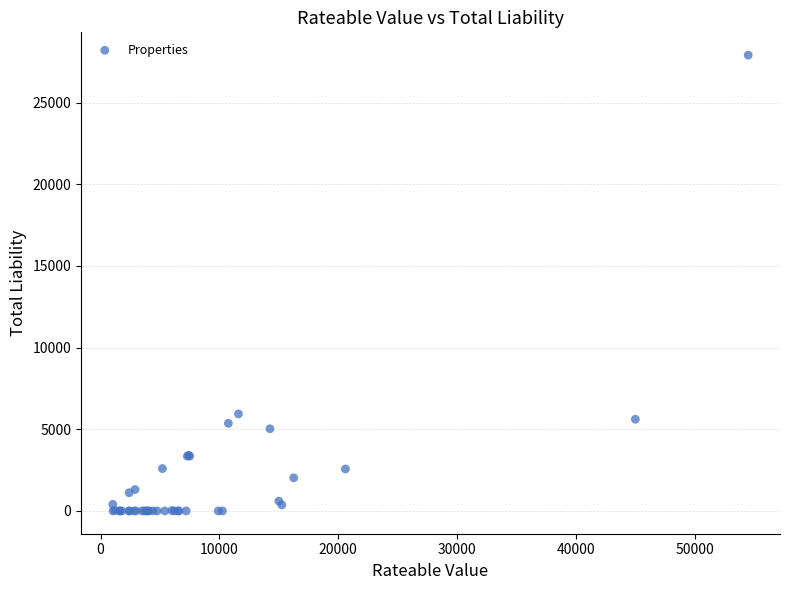

What Y value in the scatter plot is closest to 13952?

5939.2